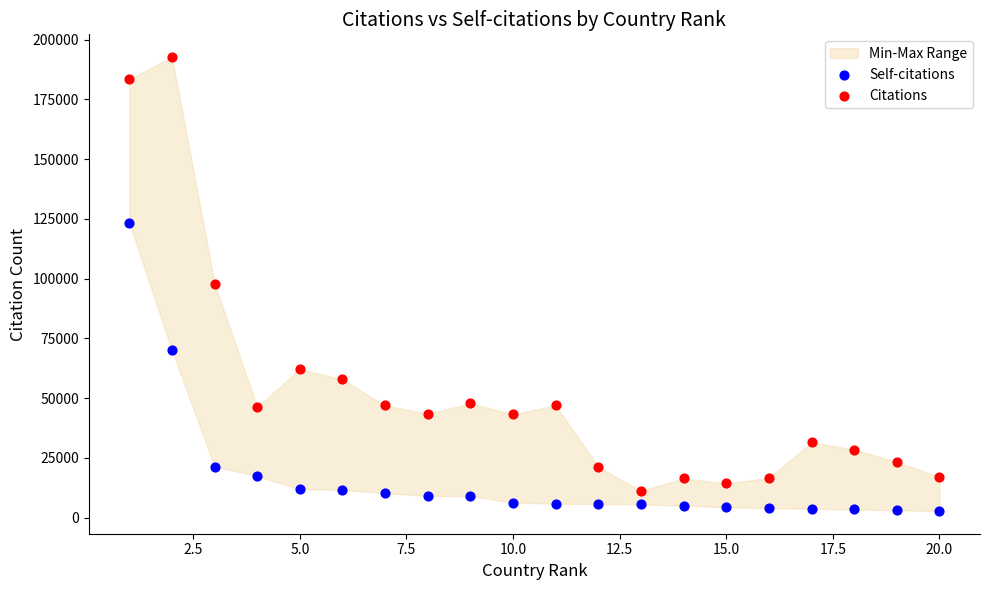

Which series contains the highest Y value?

Citations